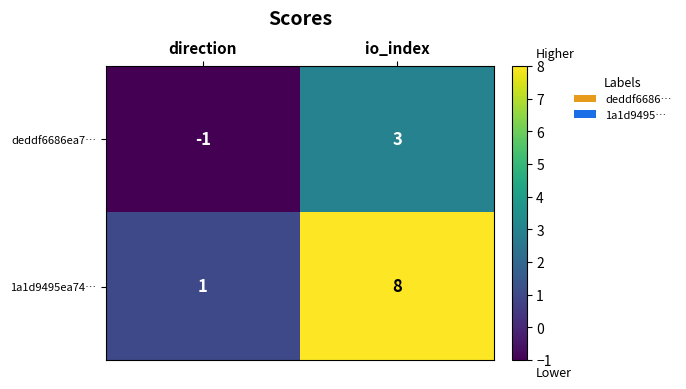

What is the sum of the 1a1d9495ea74… values at io_index and direction?

9